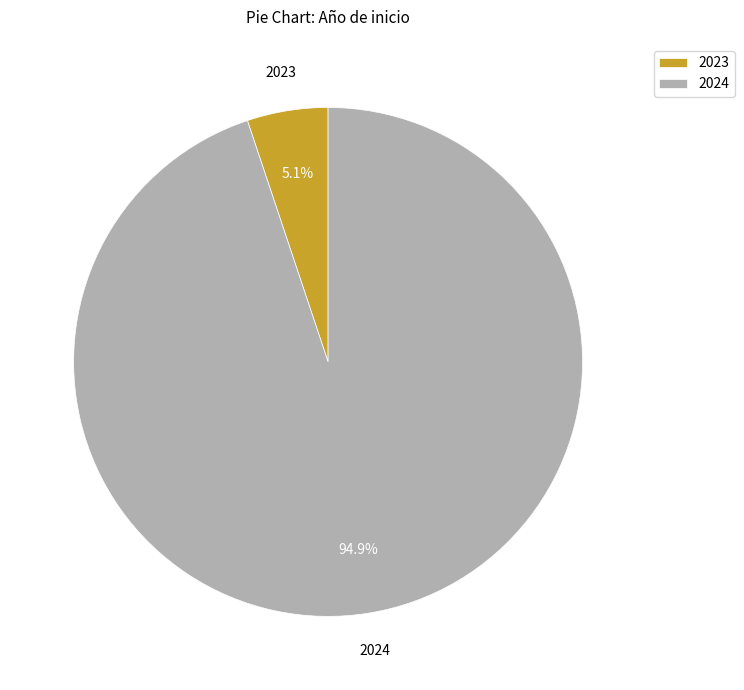

To the nearest percent, what is the difference between the largest and smallest slice percentages?

90%